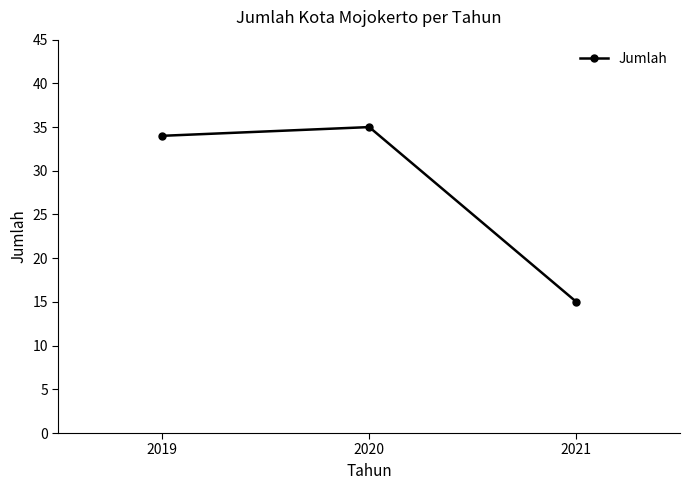

Between 2021 and 2020, which is larger?

2020